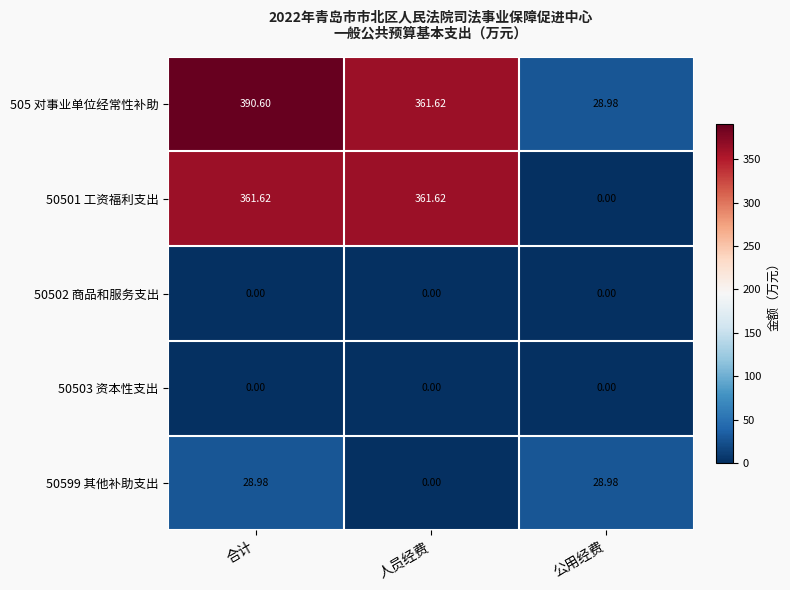

What is the difference between the highest and lowest values at 人员经费?

361.6